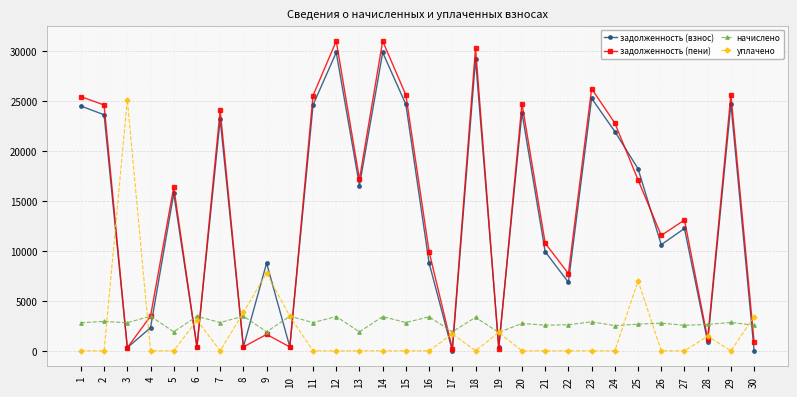

What is the difference between the second highest and second lowest values in the уплачено series?

7761.0